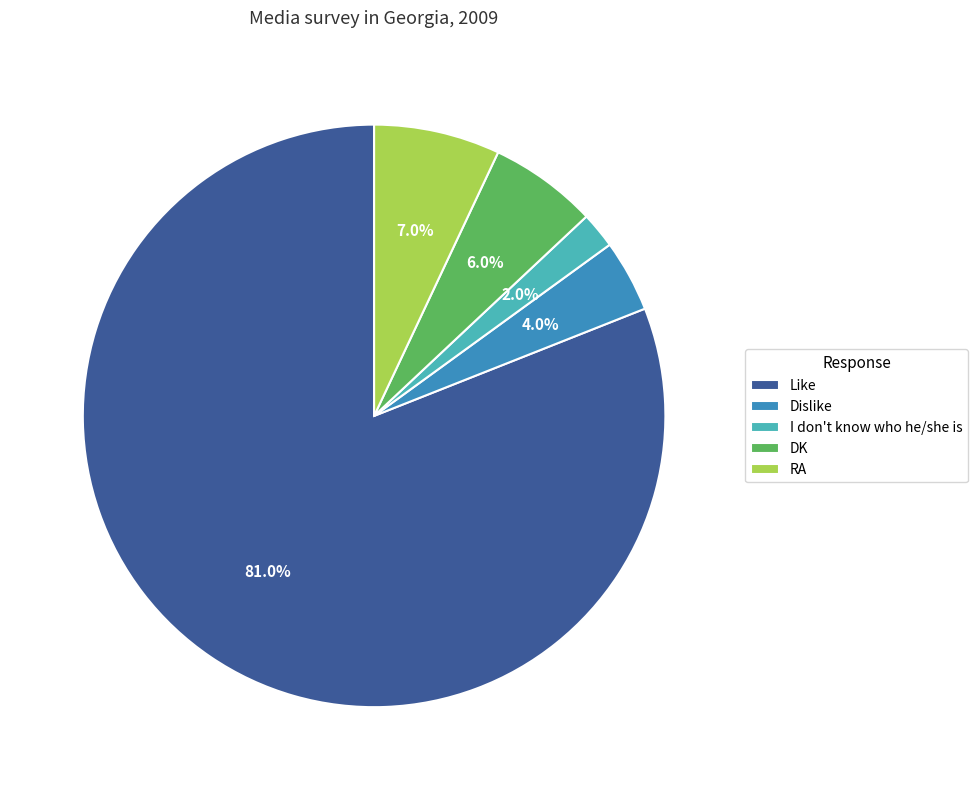

True or false: I don't know who he/she is accounts for 2% of the total.

True